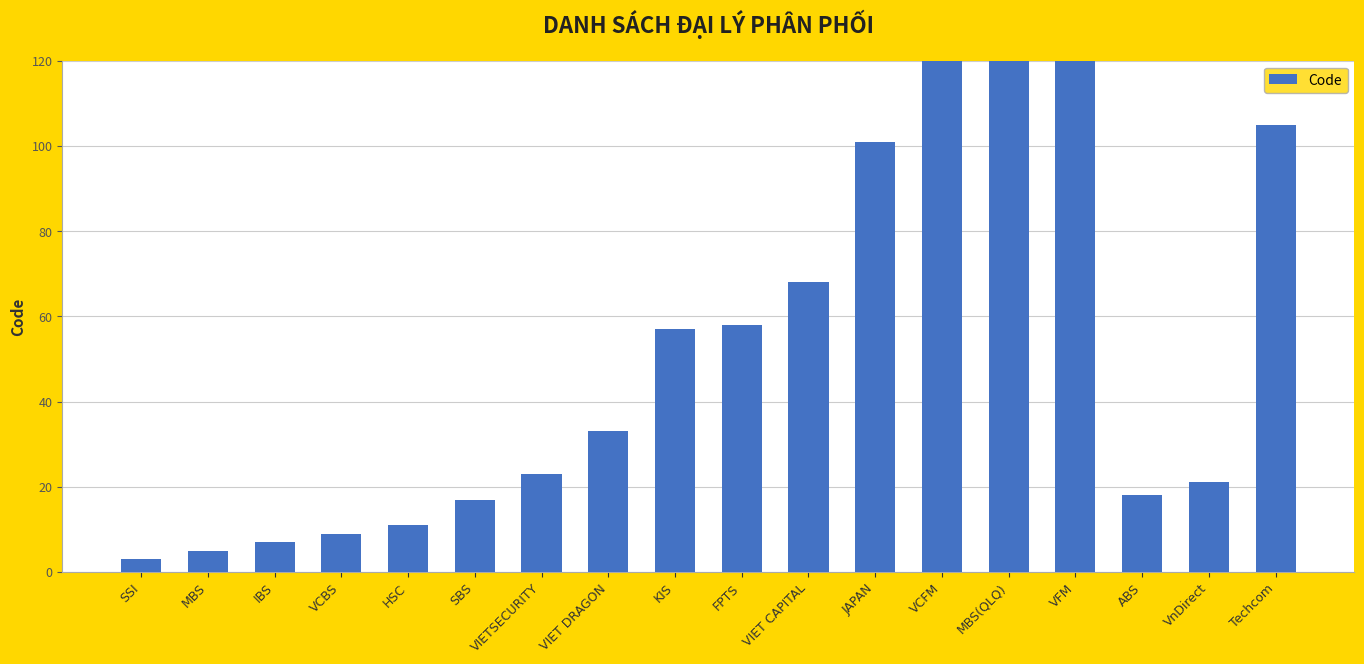

List the labels in order of value, largest first.

VFM, MBS(QLQ), VCFM, Techcom, JAPAN, VIET CAPITAL, FPTS, KIS, VIET DRAGON, VIETSECURITY, VnDirect, ABS, SBS, HSC, VCBS, IBS, MBS, SSI